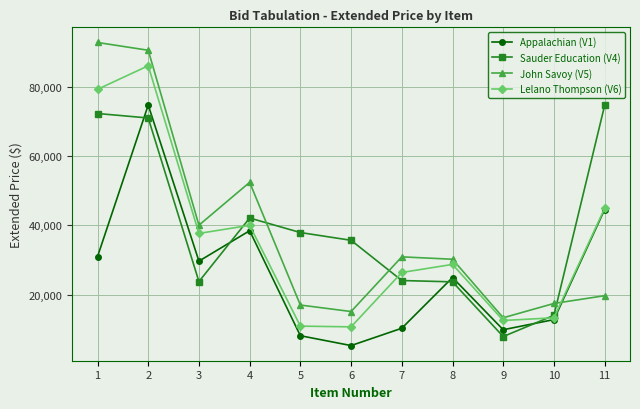

True or false: Lelano Thompson (V6) and Sauder Education (V4) intersect in this chart.

True